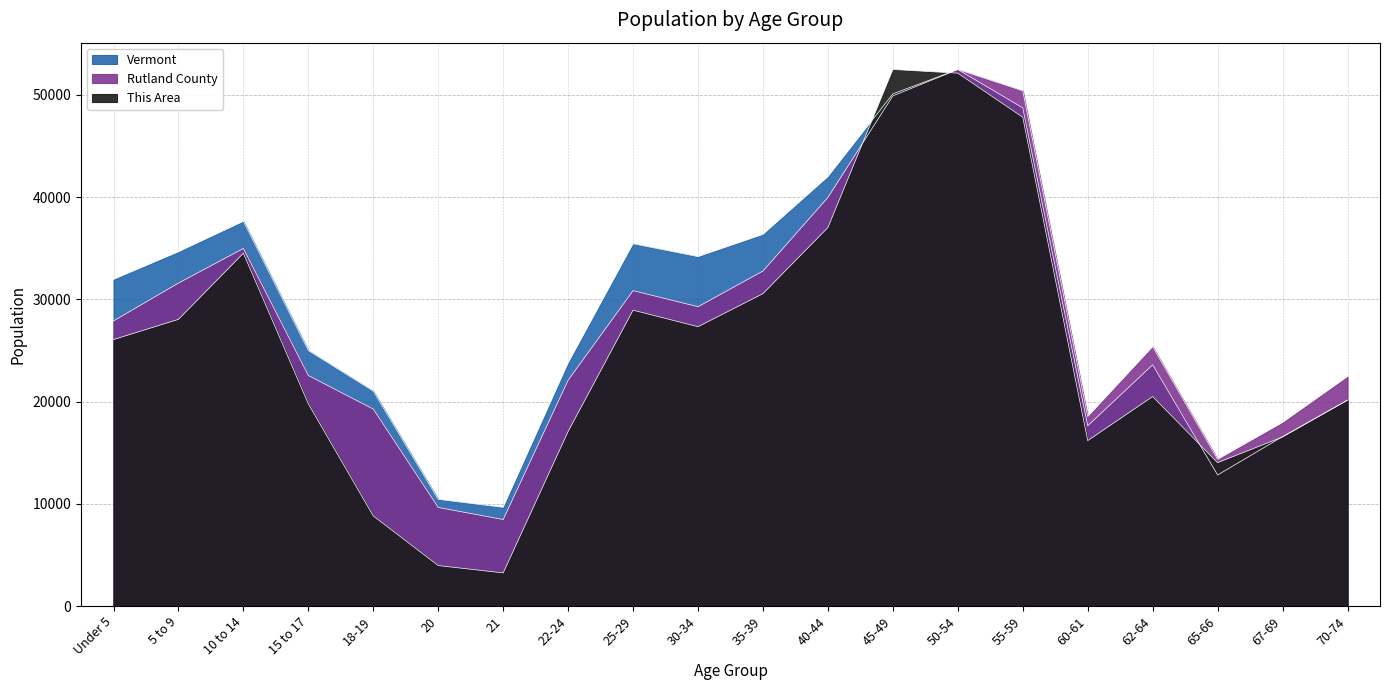

List the series in order of their peak value, lowest first.

This Area, Rutland County, Vermont